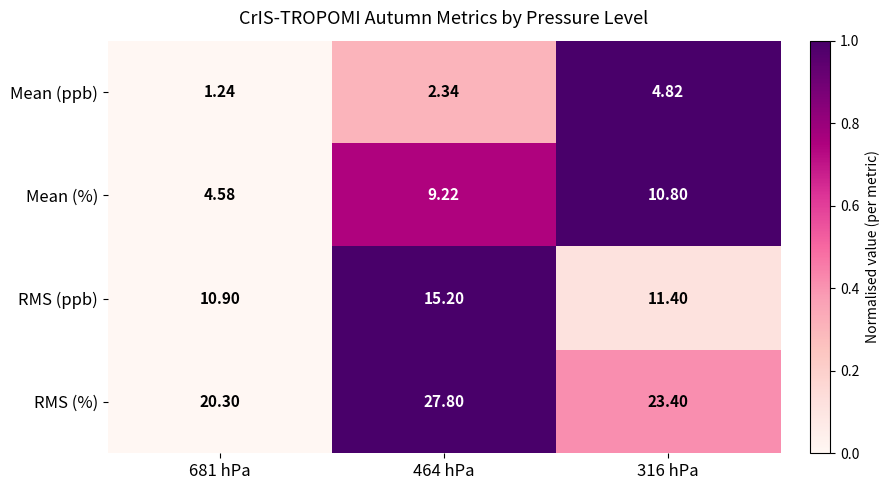

Between 464 hPa and 316 hPa, which series saw the biggest shift?

RMS (%)